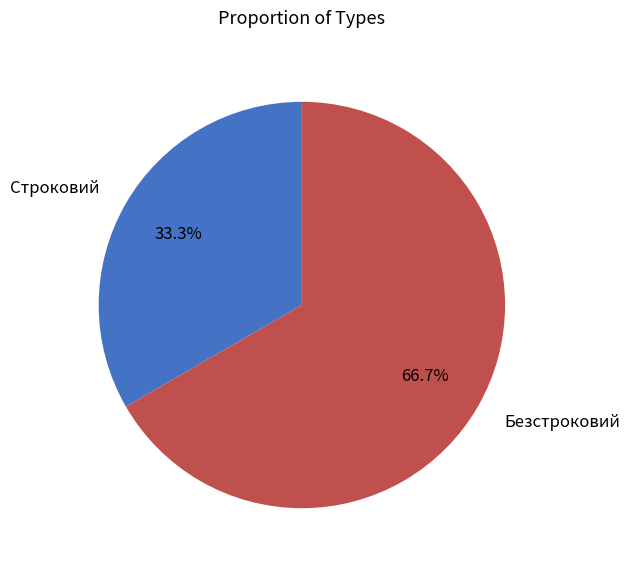

What is the smallest slice in the pie chart?

Строковий